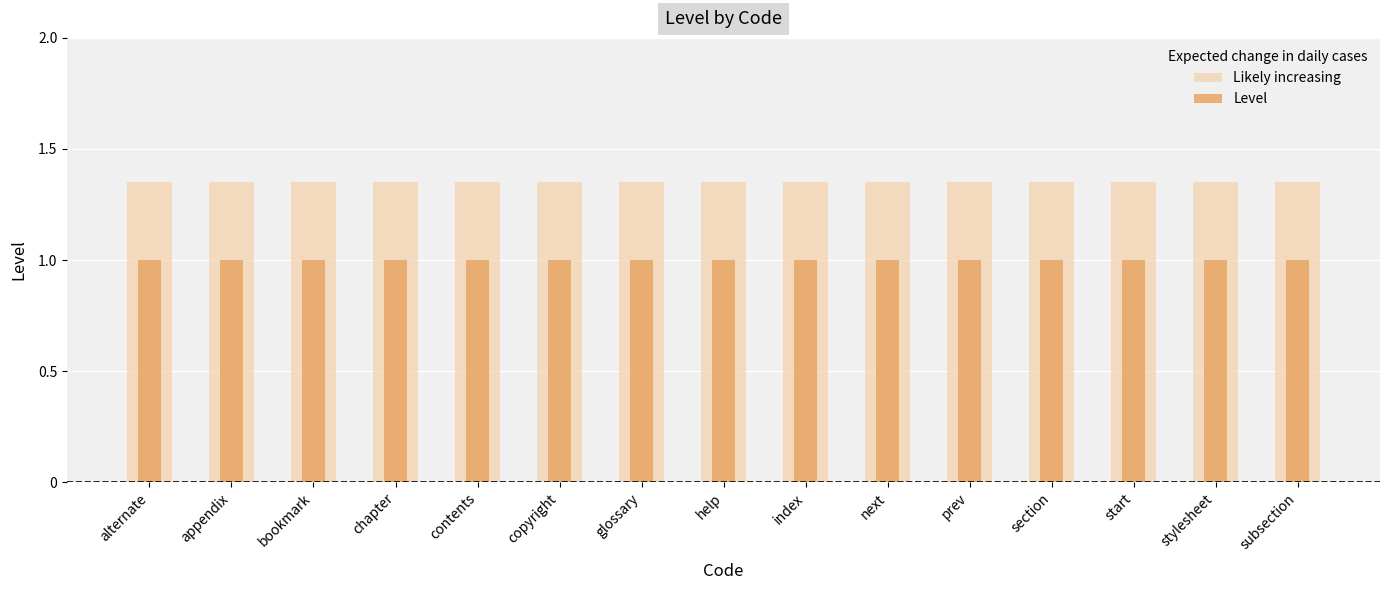

Rank the categories by Likely increasing value from highest to lowest.

alternate, appendix, bookmark, chapter, contents, copyright, glossary, help, index, next, prev, section, start, stylesheet, subsection